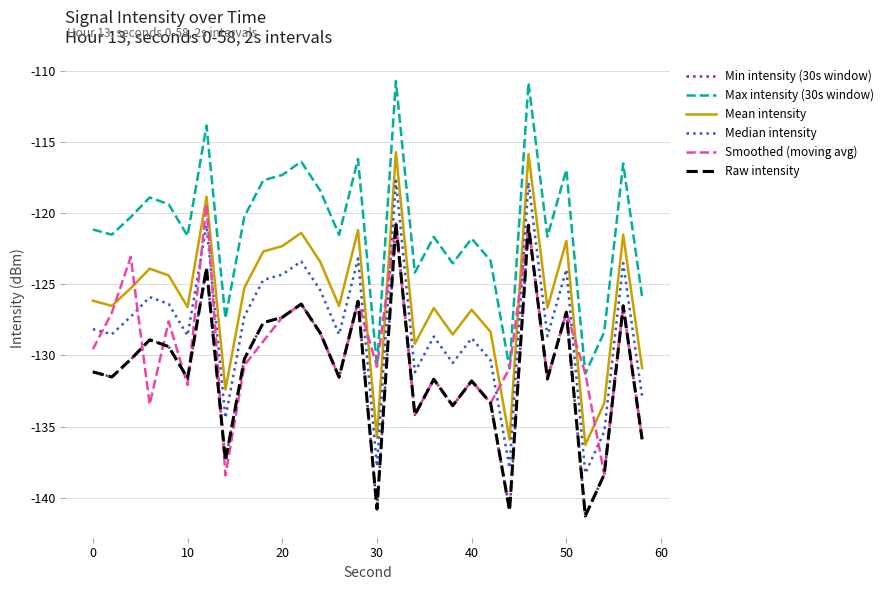

True or false: Max intensity (30s window) and Min intensity (30s window) cross at least once.

False